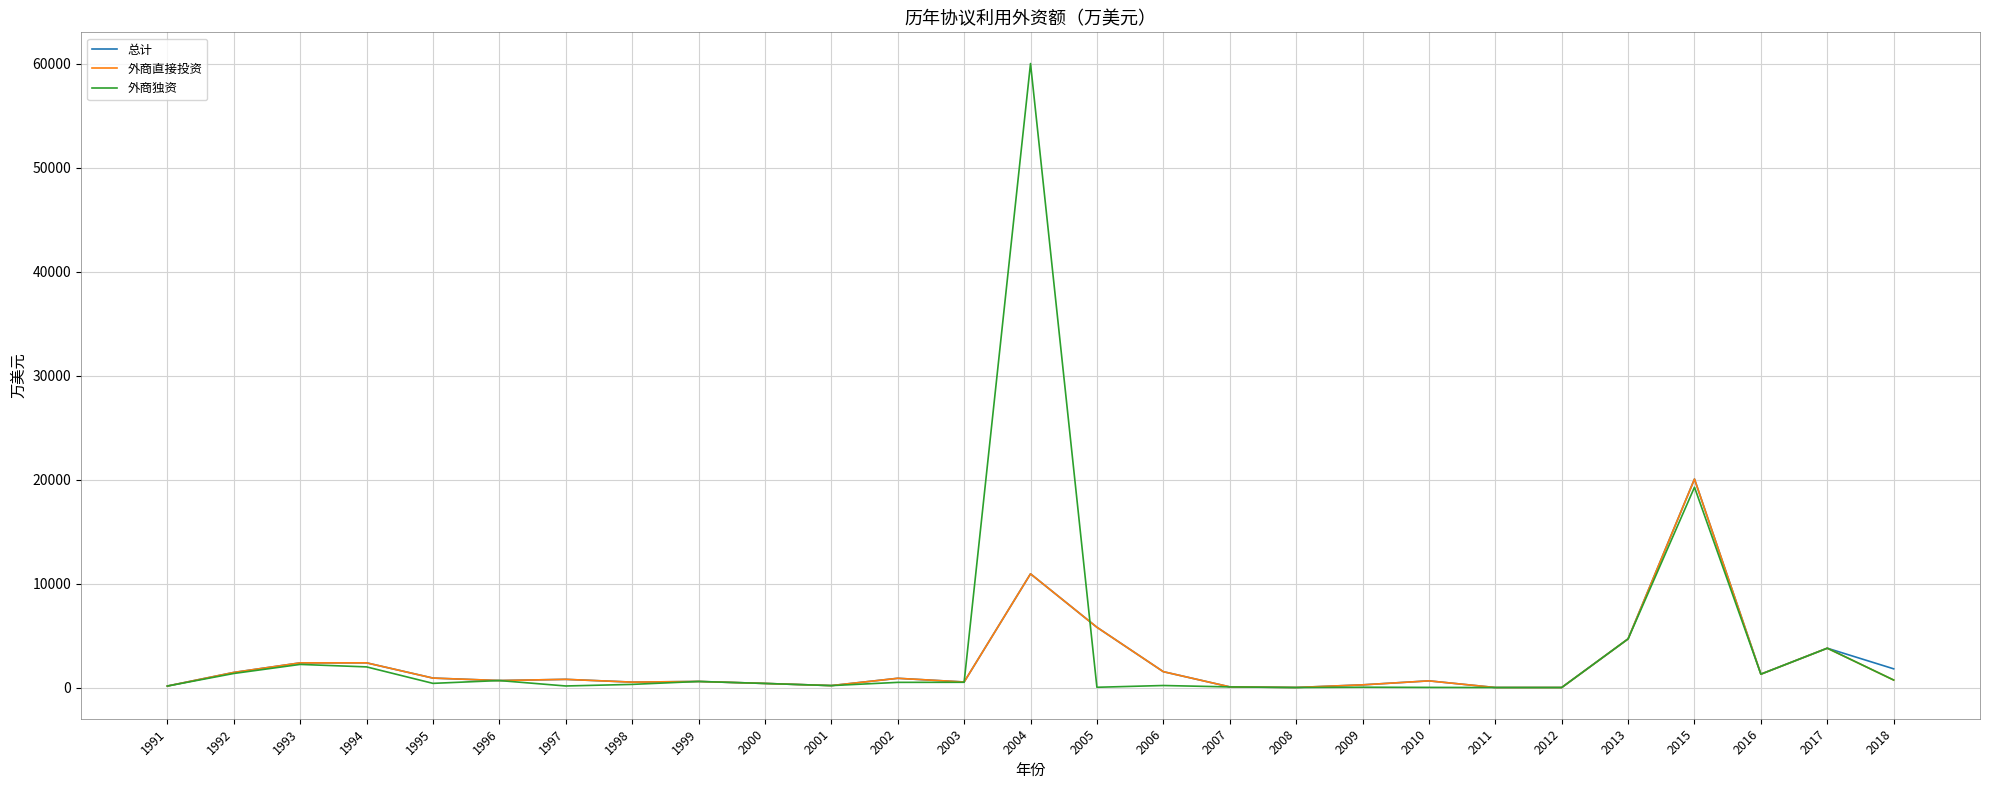

What is the maximum value for 外商直接投资?

20046.0